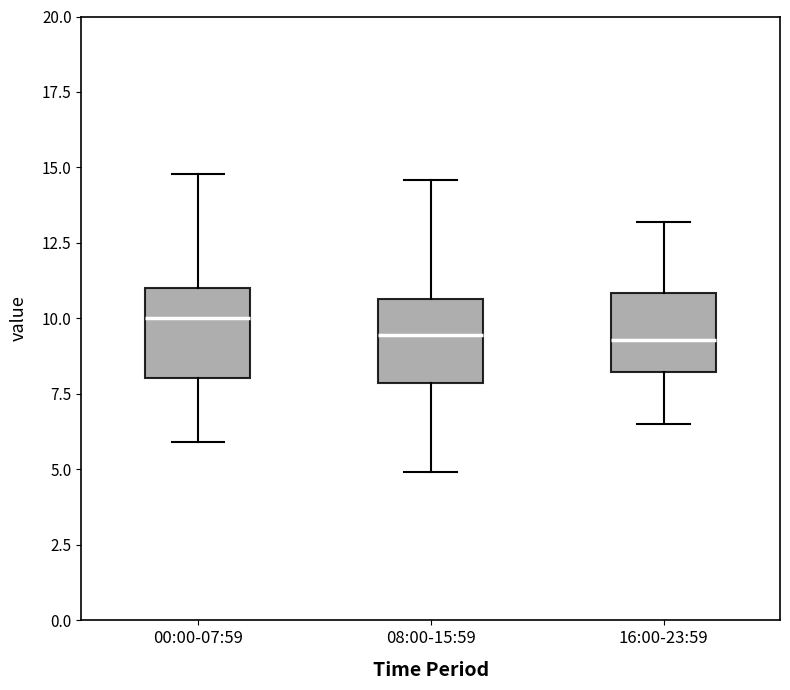

Which box has the highest median line?

00:00-07:59